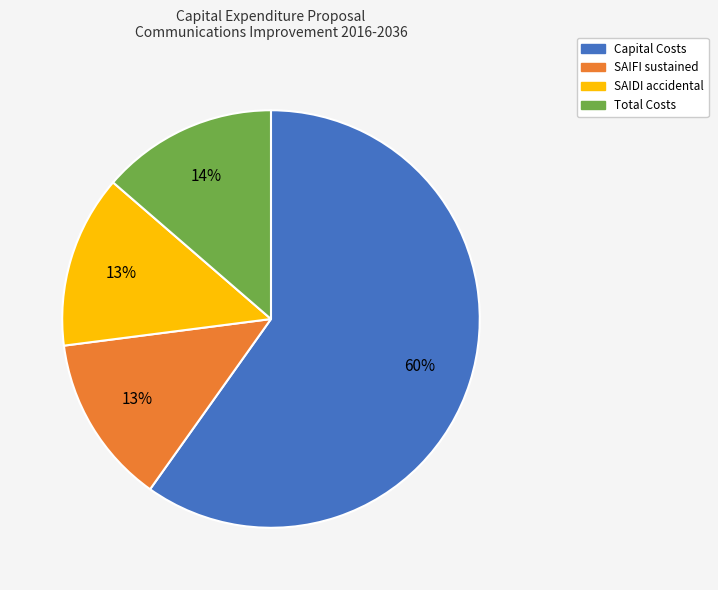

True or false: SAIFI sustained accounts for 13% of the total.

True